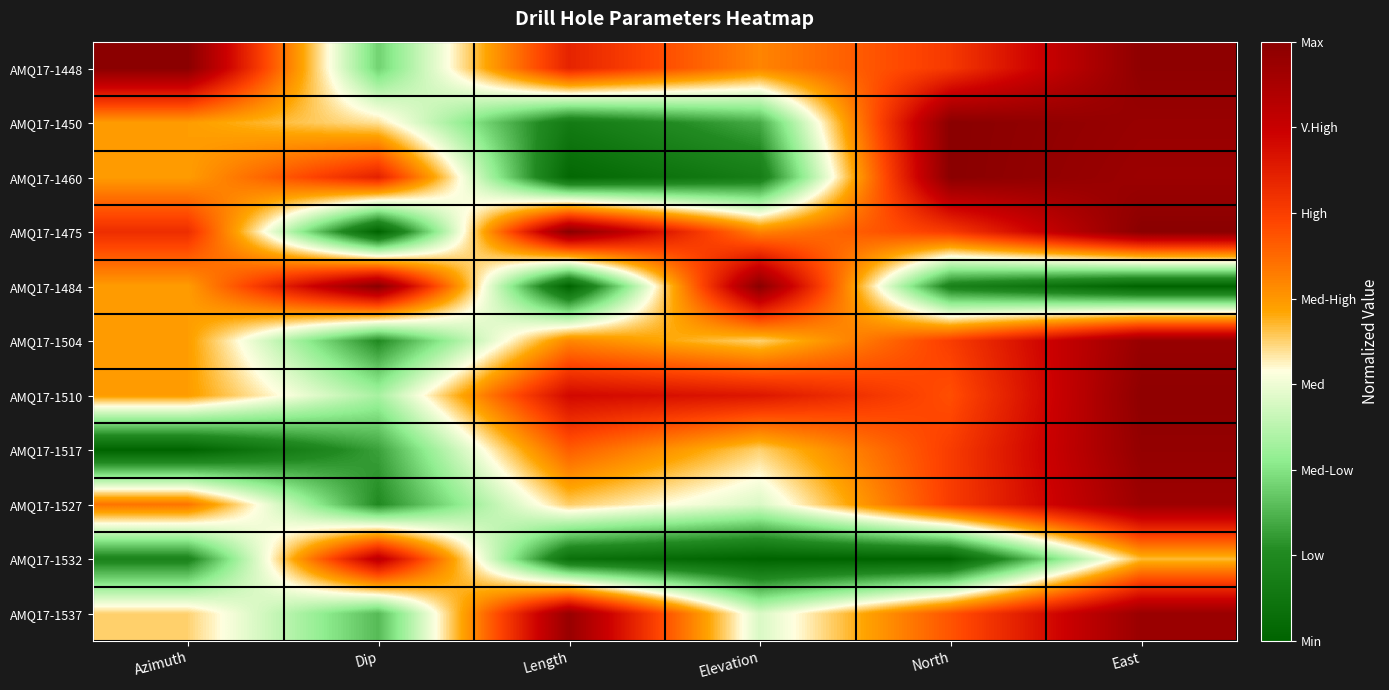

Which category has the highest value across all series?

Azimuth